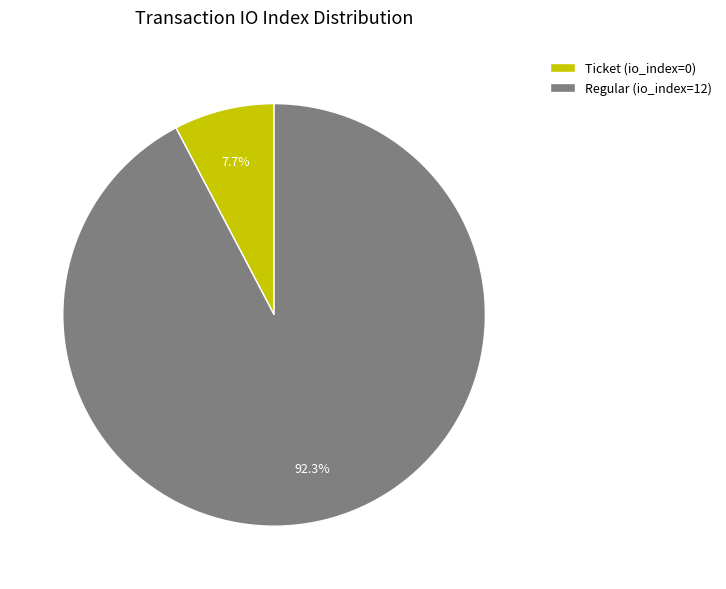

Rank the categories by value from highest to lowest.

Regular (io_index=12), Ticket (io_index=0)